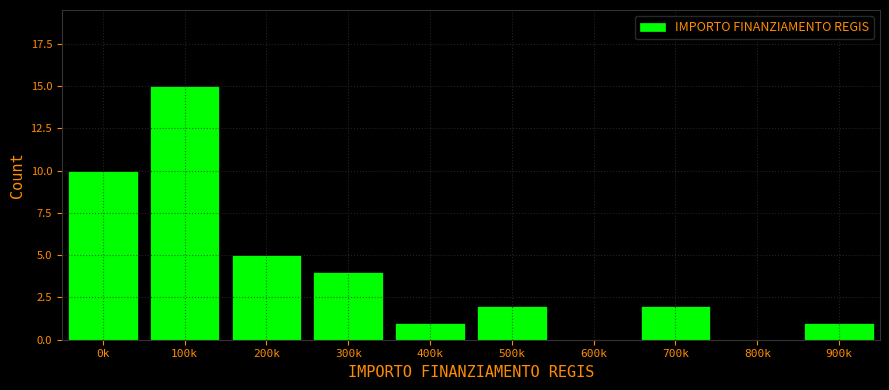

Reading left to right, transcribe all the data shown in this chart.

0k=10	100k=15	200k=5	300k=4	400k=1	500k=2	600k=0	700k=2	800k=0	900k=1